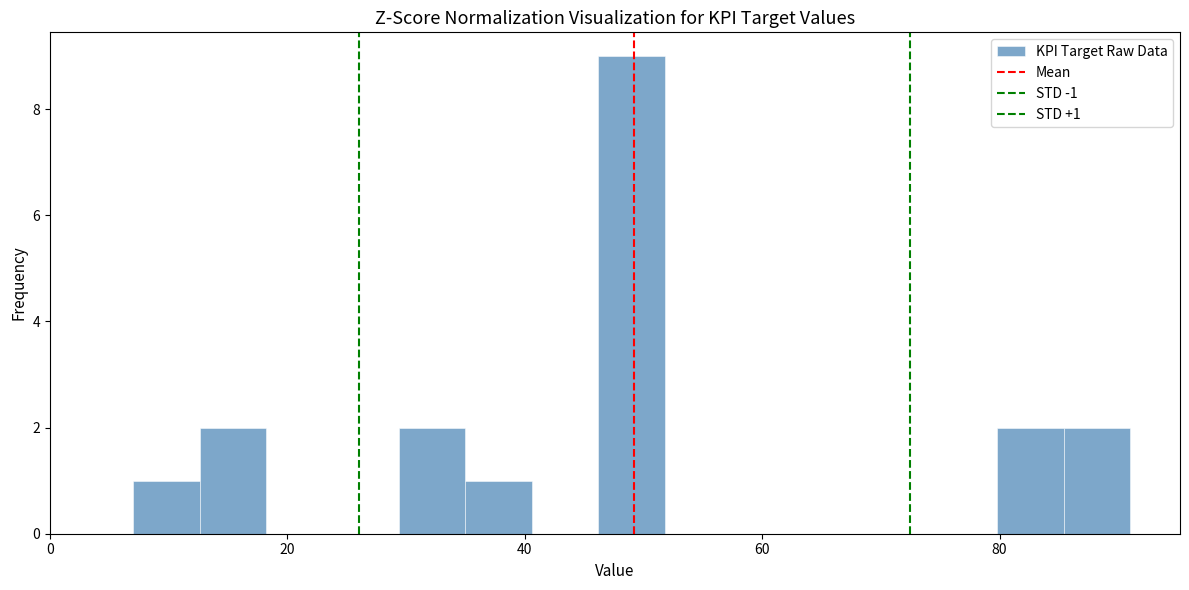

Around what value on the x-axis is the tallest bar? Give the approximate position of its centre, as read against the axis.

50